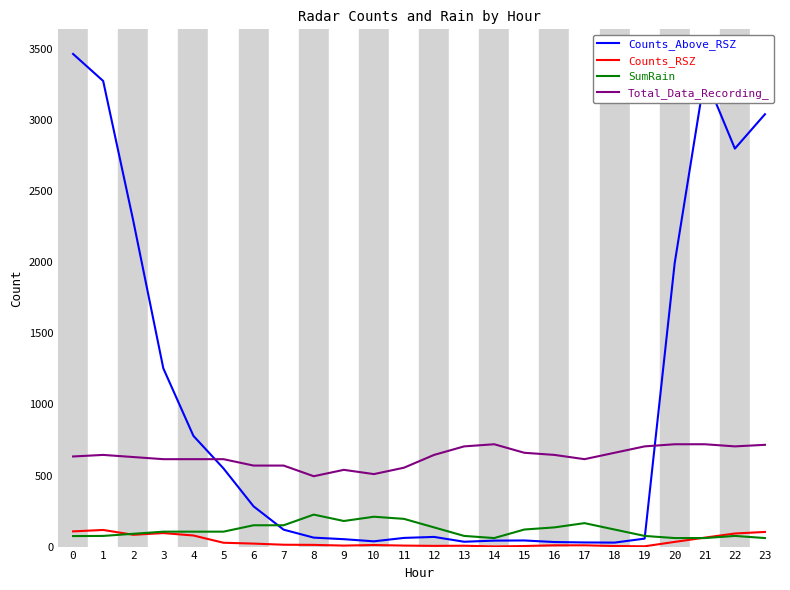

True or false: Counts_RSZ and Total_Data_Recording_ cross at least once.

False